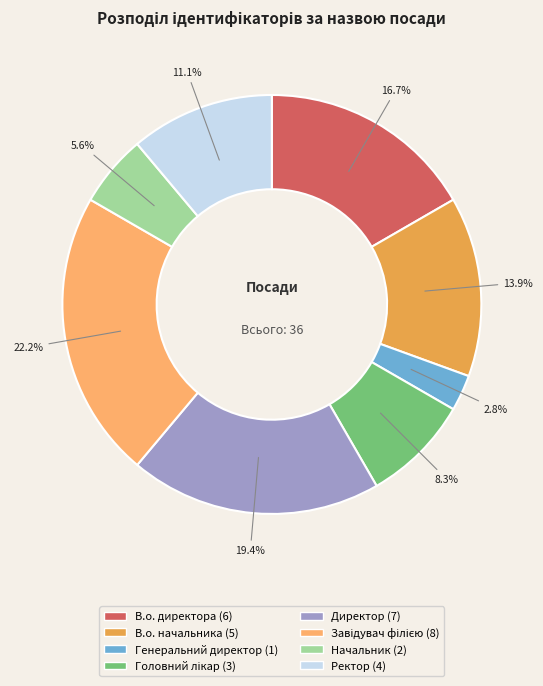

Count the number of slices in the pie.

8